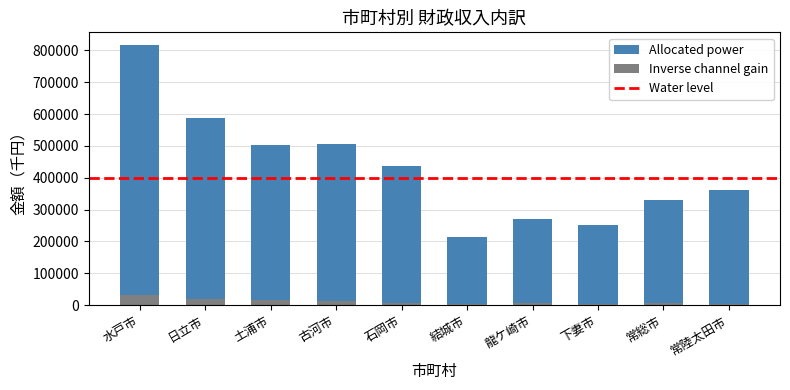

What is the highest value of the Inverse channel gain series?

31993